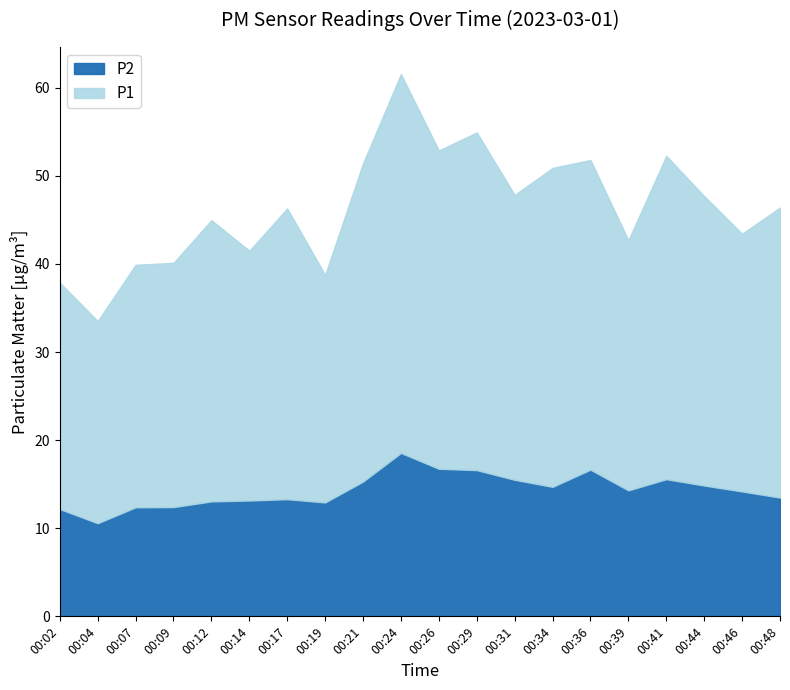

Rank the categories by P2 value from lowest to highest.

00:04, 00:02, 00:07, 00:09, 00:19, 00:12, 00:14, 00:17, 00:48, 00:46, 00:39, 00:34, 00:44, 00:21, 00:31, 00:41, 00:29, 00:36, 00:26, 00:24